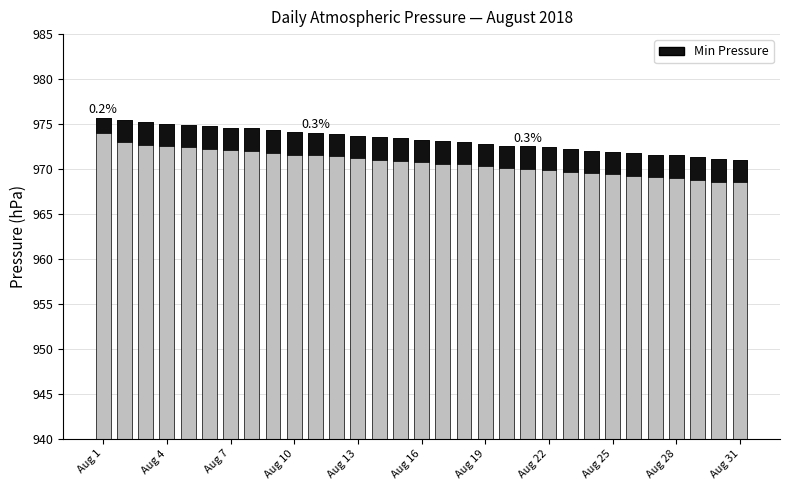

What is the greatest value displayed?

975.7